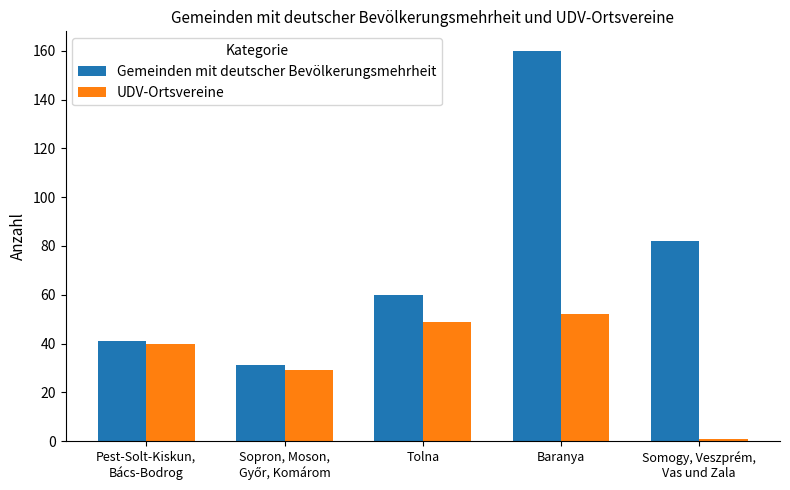

Reading right to left, what are all the values shown in this chart?

Gemeinden mit deutscher Bevölkerungsmehrheit: 82	160	60	31	41
UDV-Ortsvereine: 1	52	49	29	40